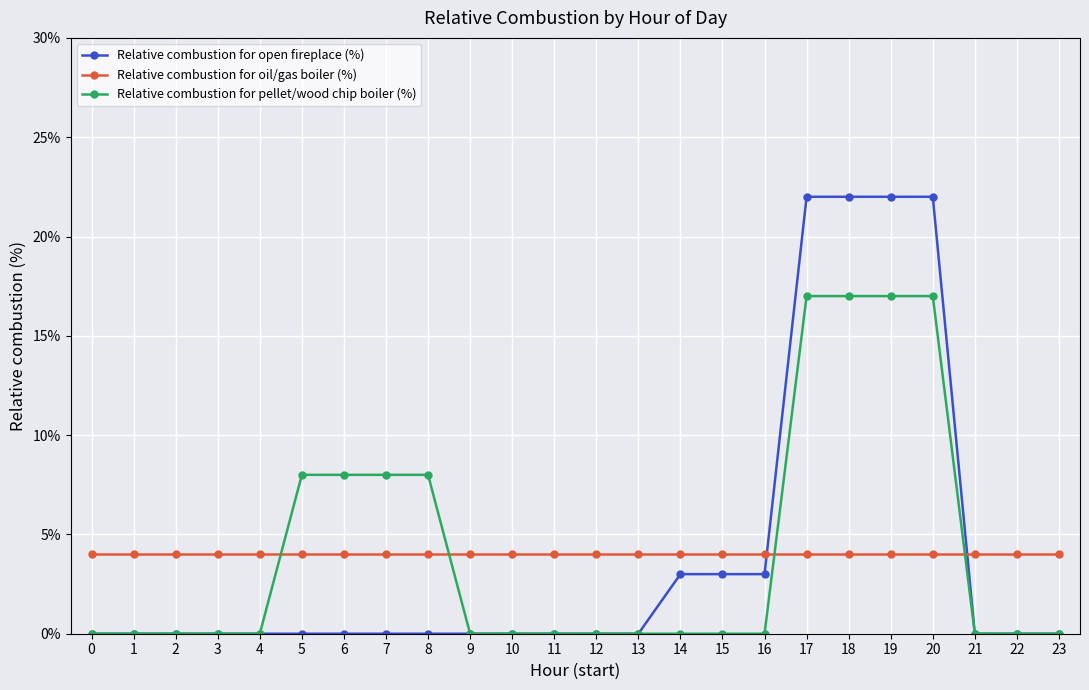

Which series has the widest spread of values?

Relative combustion for open fireplace (%)